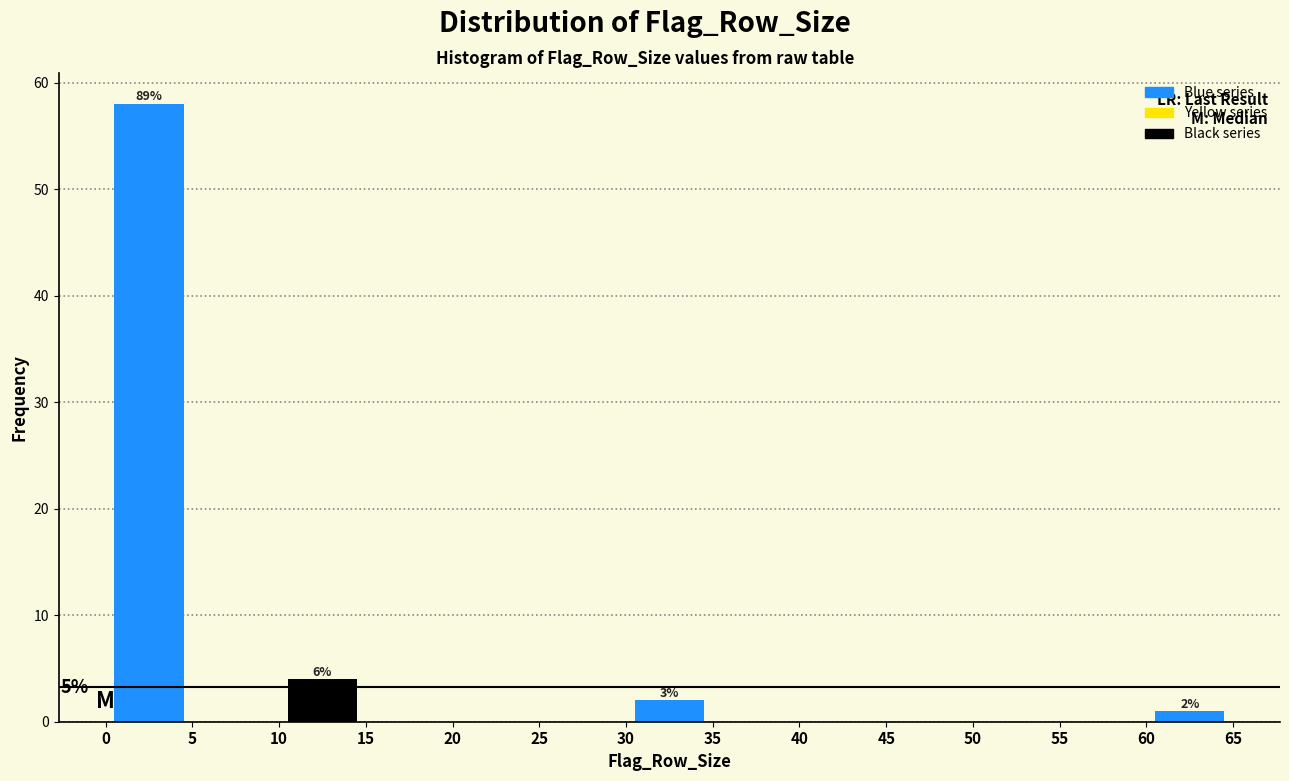

Over which range of the x-axis is the bar tallest?

0 to 5